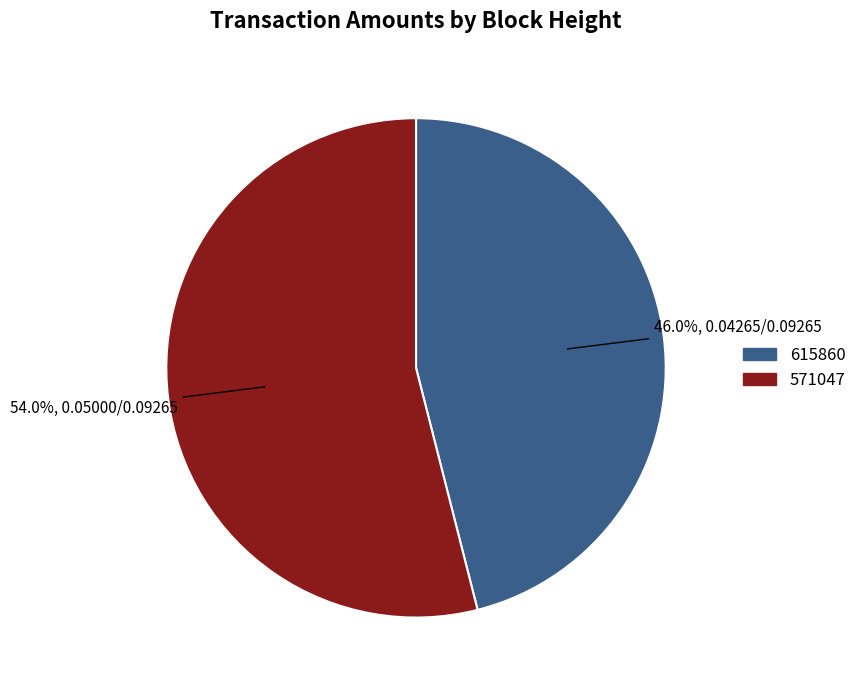

Is there a majority slice in this chart?

Yes